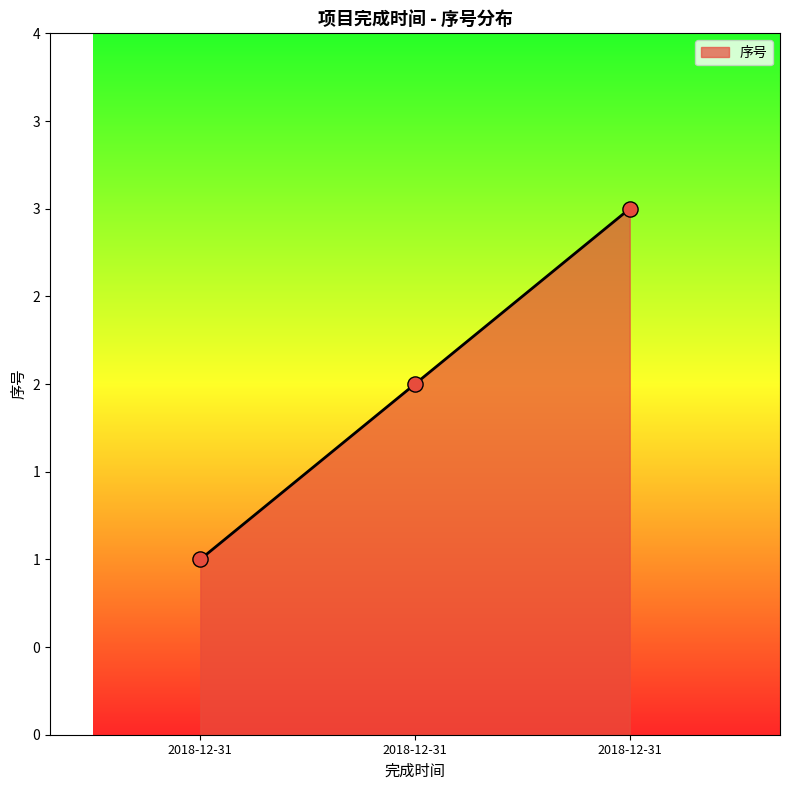

What is the change in value from 2018-12-31 to 2018-12-31?

+1